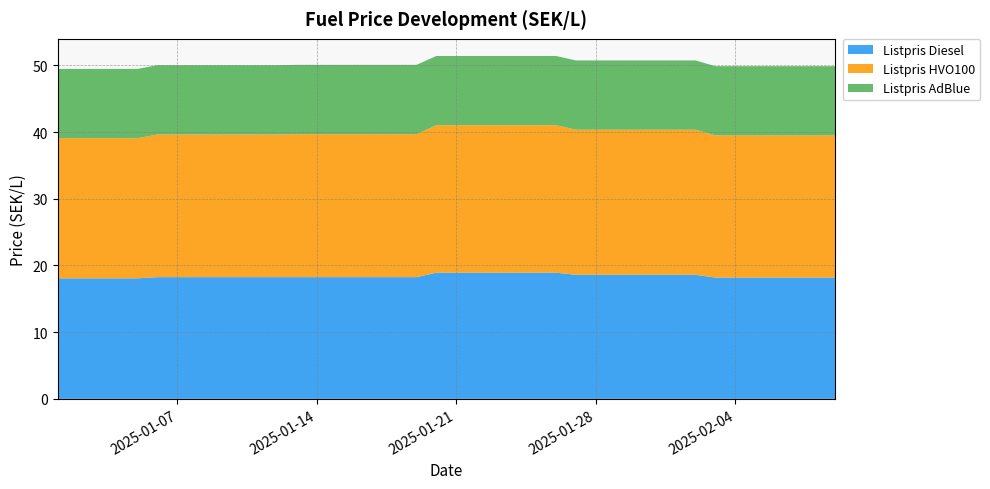

Reading left to right, list all the values displayed in this chart.

Listpris Diesel: 2025-01-01=18.1	2025-01-02=18.1	2025-01-03=18.1	2025-01-04=18.1	2025-01-05=18.1	2025-01-06=18.2	2025-01-07=18.2	2025-01-08=18.2	2025-01-09=18.2	2025-01-10=18.2	2025-01-11=18.2	2025-01-12=18.2	2025-01-13=18.2	2025-01-14=18.2	2025-01-15=18.2	2025-01-16=18.2	2025-01-17=18.2	2025-01-18=18.2	2025-01-19=18.2	2025-01-20=18.9	2025-01-21=18.9	2025-01-22=18.9	2025-01-23=18.9	2025-01-24=18.9	2025-01-25=18.9	2025-01-26=18.9	2025-01-27=18.6	2025-01-28=18.6	2025-01-29=18.6	2025-01-30=18.6	2025-01-31=18.6	2025-02-01=18.6	2025-02-02=18.6	2025-02-03=18.2	2025-02-04=18.2	2025-02-05=18.2	2025-02-06=18.2	2025-02-07=18.2	2025-02-08=18.2	2025-02-09=18.2
Listpris HVO100: 2025-01-01=21.0	2025-01-02=21.0	2025-01-03=21.0	2025-01-04=21.0	2025-01-05=21.0	2025-01-06=21.4	2025-01-07=21.4	2025-01-08=21.4	2025-01-09=21.4	2025-01-10=21.4	2025-01-11=21.4	2025-01-12=21.4	2025-01-13=21.4	2025-01-14=21.4	2025-01-15=21.4	2025-01-16=21.4	2025-01-17=21.4	2025-01-18=21.4	2025-01-19=21.4	2025-01-20=22.1	2025-01-21=22.1	2025-01-22=22.1	2025-01-23=22.1	2025-01-24=22.1	2025-01-25=22.1	2025-01-26=22.1	2025-01-27=21.8	2025-01-28=21.8	2025-01-29=21.8	2025-01-30=21.8	2025-01-31=21.8	2025-02-01=21.8	2025-02-02=21.8	2025-02-03=21.3	2025-02-04=21.3	2025-02-05=21.3	2025-02-06=21.3	2025-02-07=21.3	2025-02-08=21.3	2025-02-09=21.3
Listpris AdBlue: 2025-01-01=10.4	2025-01-02=10.4	2025-01-03=10.4	2025-01-04=10.4	2025-01-05=10.4	2025-01-06=10.4	2025-01-07=10.4	2025-01-08=10.4	2025-01-09=10.4	2025-01-10=10.4	2025-01-11=10.4	2025-01-12=10.4	2025-01-13=10.4	2025-01-14=10.4	2025-01-15=10.4	2025-01-16=10.4	2025-01-17=10.4	2025-01-18=10.4	2025-01-19=10.4	2025-01-20=10.4	2025-01-21=10.4	2025-01-22=10.4	2025-01-23=10.4	2025-01-24=10.4	2025-01-25=10.4	2025-01-26=10.4	2025-01-27=10.4	2025-01-28=10.4	2025-01-29=10.4	2025-01-30=10.4	2025-01-31=10.4	2025-02-01=10.4	2025-02-02=10.4	2025-02-03=10.4	2025-02-04=10.4	2025-02-05=10.4	2025-02-06=10.4	2025-02-07=10.4	2025-02-08=10.4	2025-02-09=10.4